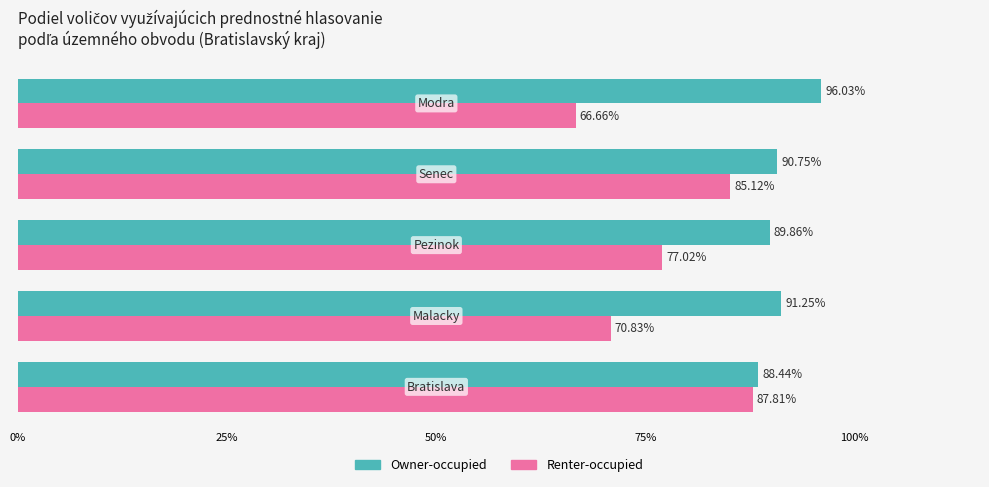

Which series has the widest spread of values?

Renter-occupied